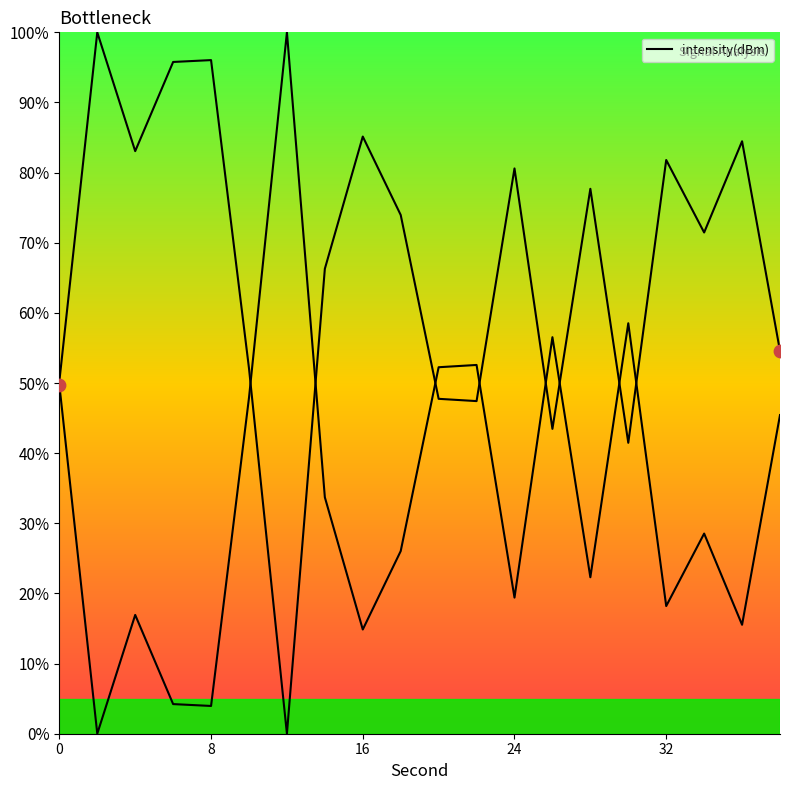

What is the ratio of the value at 34 to the value at 36?

1.8